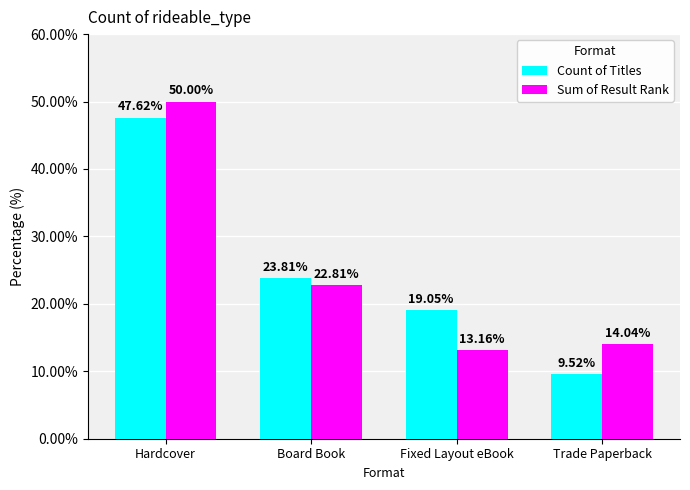

Where does the Count of Titles series first go above 23?

Hardcover